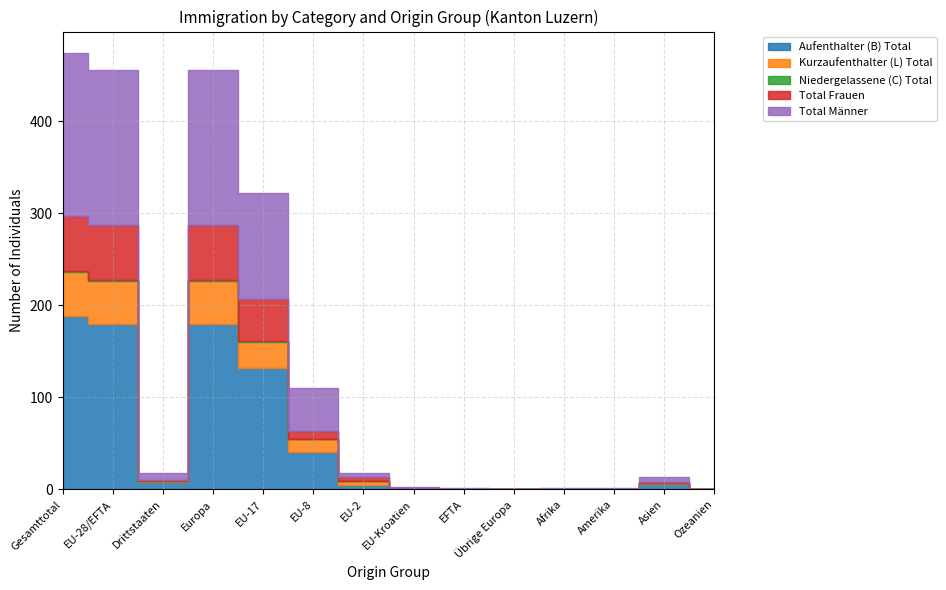

At which category does the chart reach its minimum across all series?

Übrige Europa